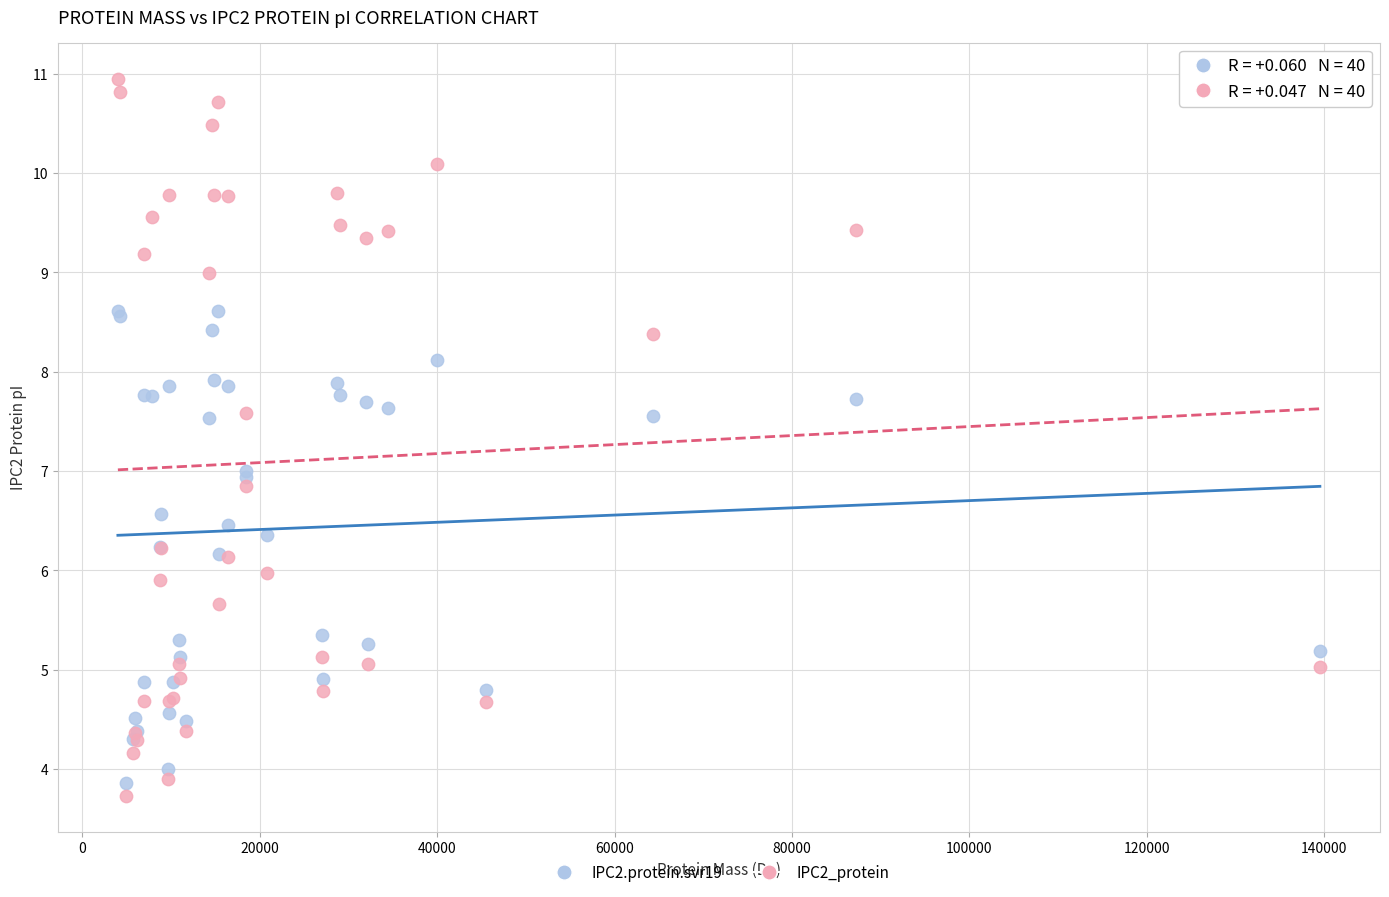

What is the X range (max minus min) for the scatter plot?

135550.1